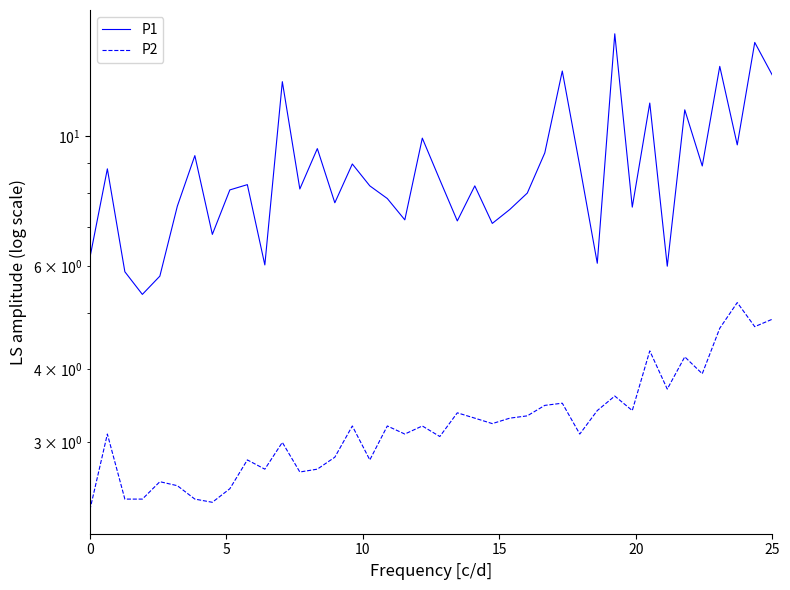

Reading left to right, list all the values displayed in this chart.

P1: 6.2	8.8	5.9	5.4	5.8	7.6	9.3	6.8	8.1	8.3	6.0	12.4	8.1	9.5	7.7	9.0	8.2	7.8	7.2	9.9	8.4	7.2	8.2	7.1	7.5	8.0	9.4	12.9	8.9	6.1	15.0	7.6	11.4	6.0	11.1	8.9	13.2	9.7	14.5	12.7
P2: 2.3	3.1	2.4	2.4	2.6	2.5	2.4	2.4	2.5	2.8	2.7	3.0	2.7	2.7	2.8	3.2	2.8	3.2	3.1	3.2	3.1	3.4	3.3	3.2	3.3	3.3	3.5	3.5	3.1	3.4	3.6	3.4	4.3	3.7	4.2	3.9	4.7	5.2	4.7	4.9